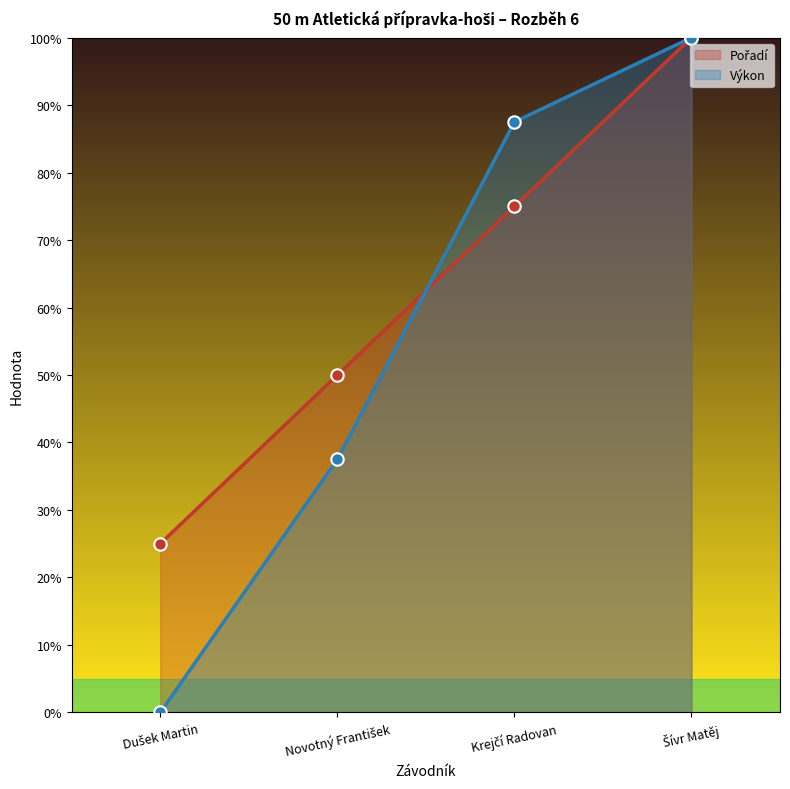

Which series reaches the minimum Y coordinate?

Výkon